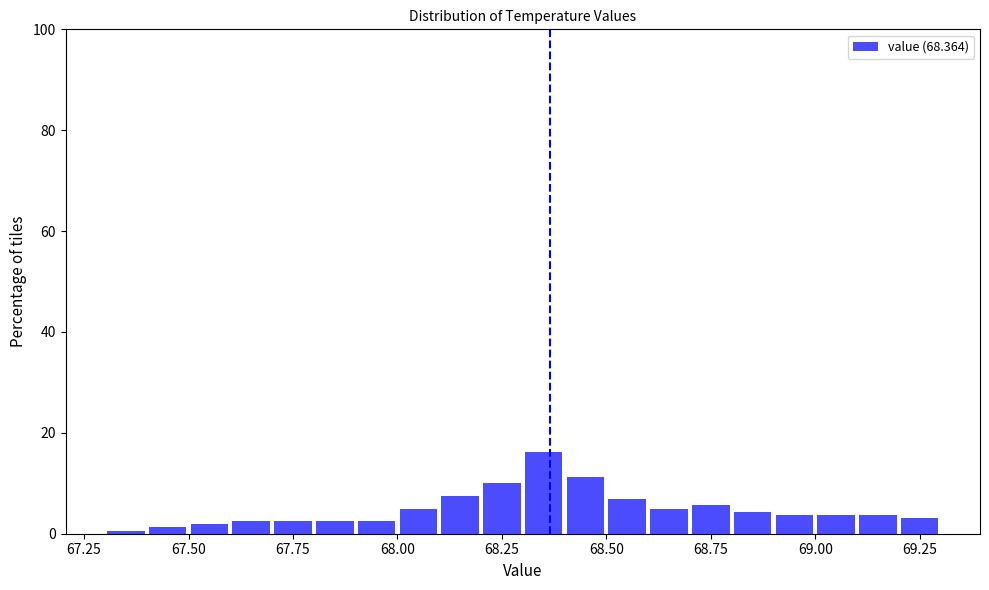

Around what value on the x-axis is the tallest bar? Give the approximate position of its centre, as read against the axis.

68.35